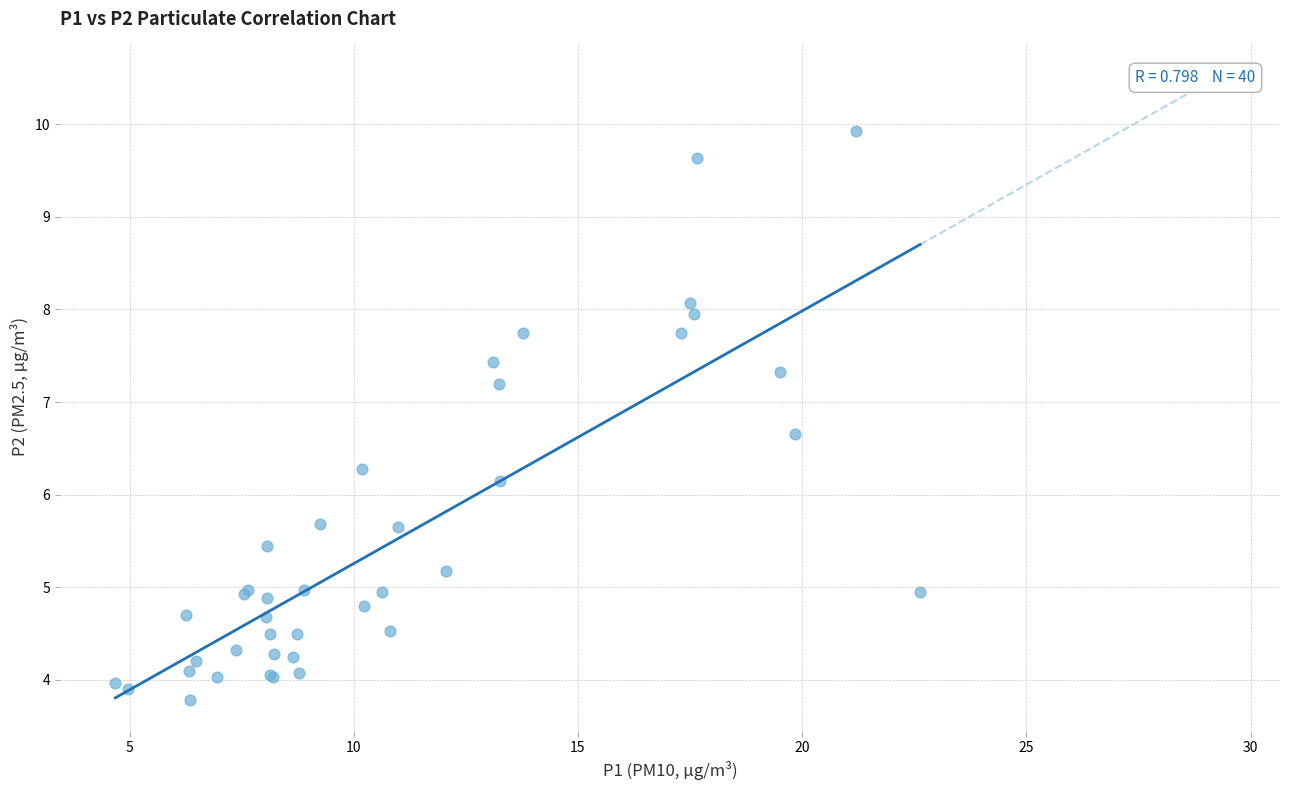

What Y value in the scatter plot is closest to 6?

6.2